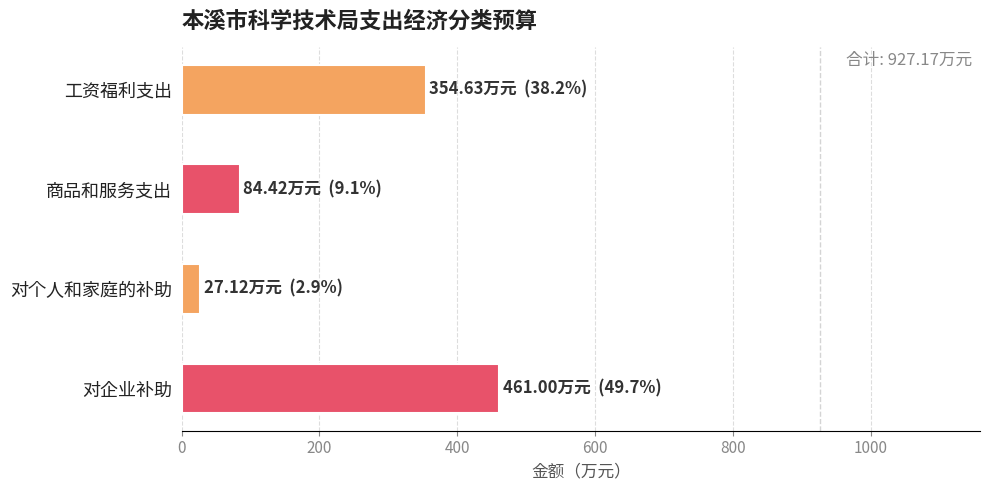

True or false: the data shows 40.4 at 商品和服务支出.

False